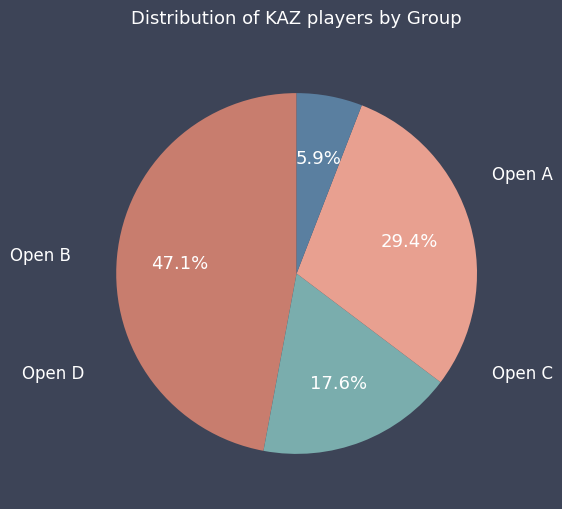

How many slices are in this pie chart?

4